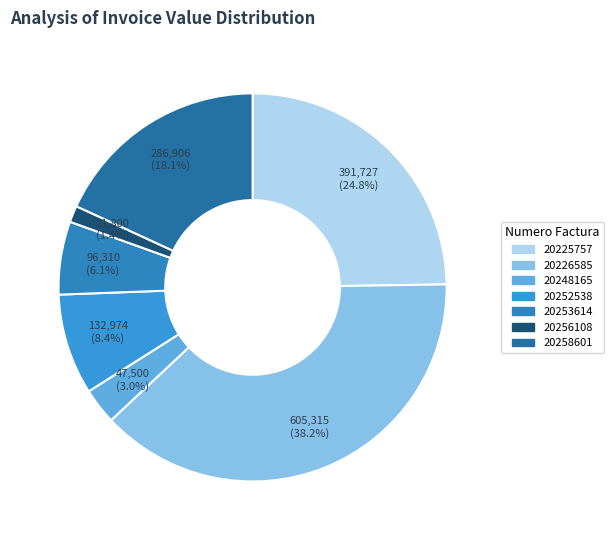

To the nearest percent, what percentage of the pie is 20225757?

25%